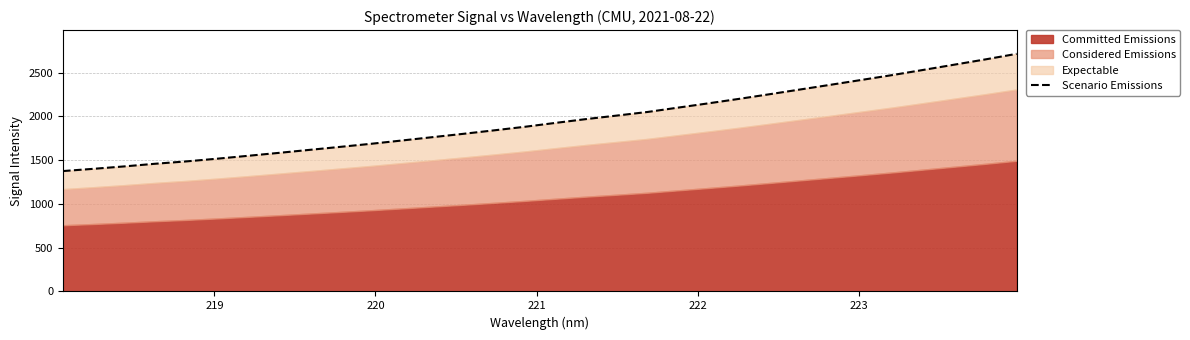

What is the value of the 12th point from the left?

1724.8